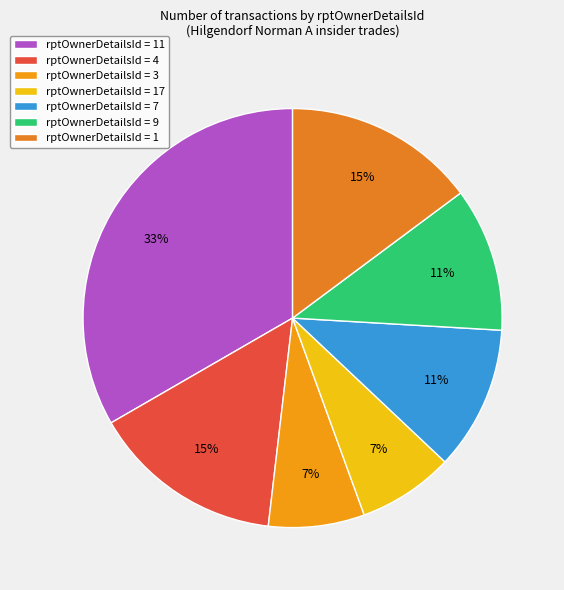

How many slices are in this pie chart?

7